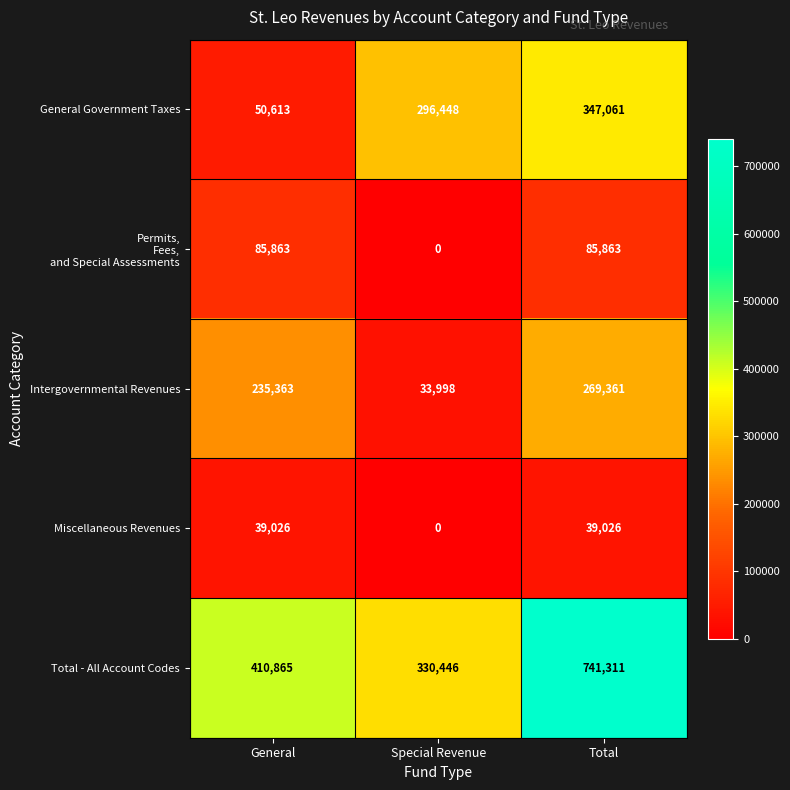

Which series changed the most between General and Total?

Total - All Account Codes